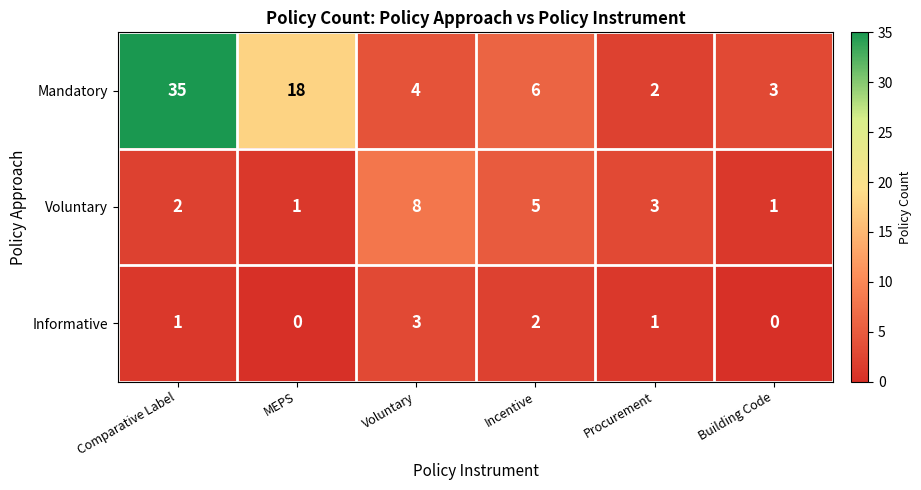

Reading left to right, what are all the values shown in this chart?

Mandatory: 35	18	4	6	2	3
Voluntary: 2	1	8	5	3	1
Informative: 1	0	3	2	1	0